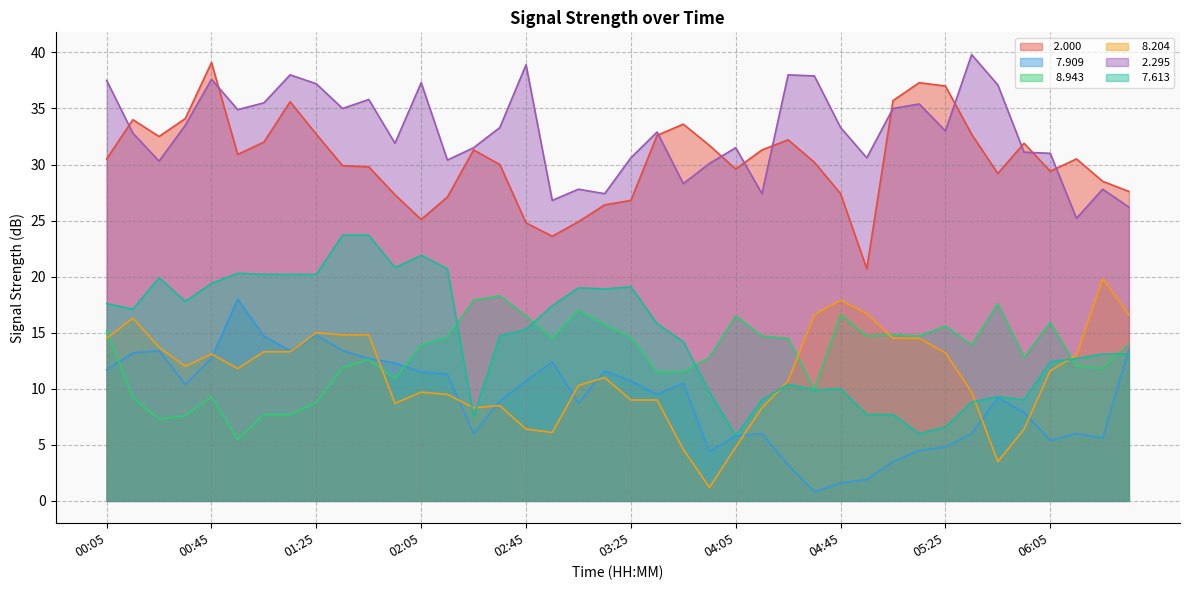

Which category has the highest value across all series?

05:35